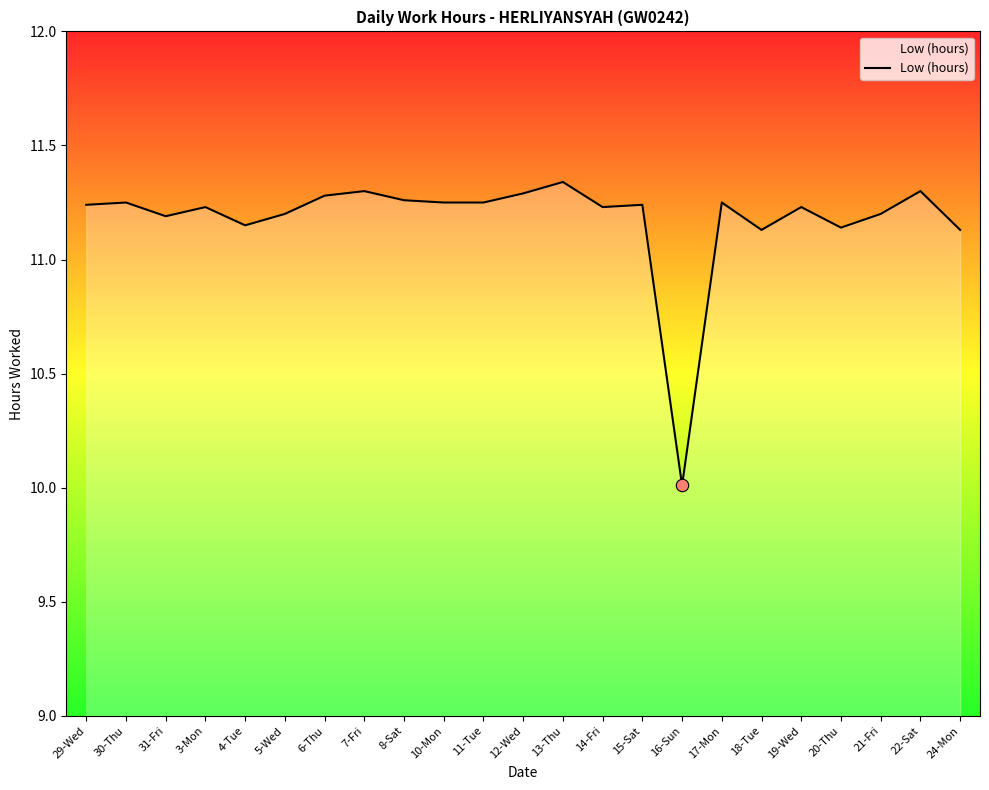

Approximately how many times larger is the value at 7-Fri compared to 22-Sat?

1.0